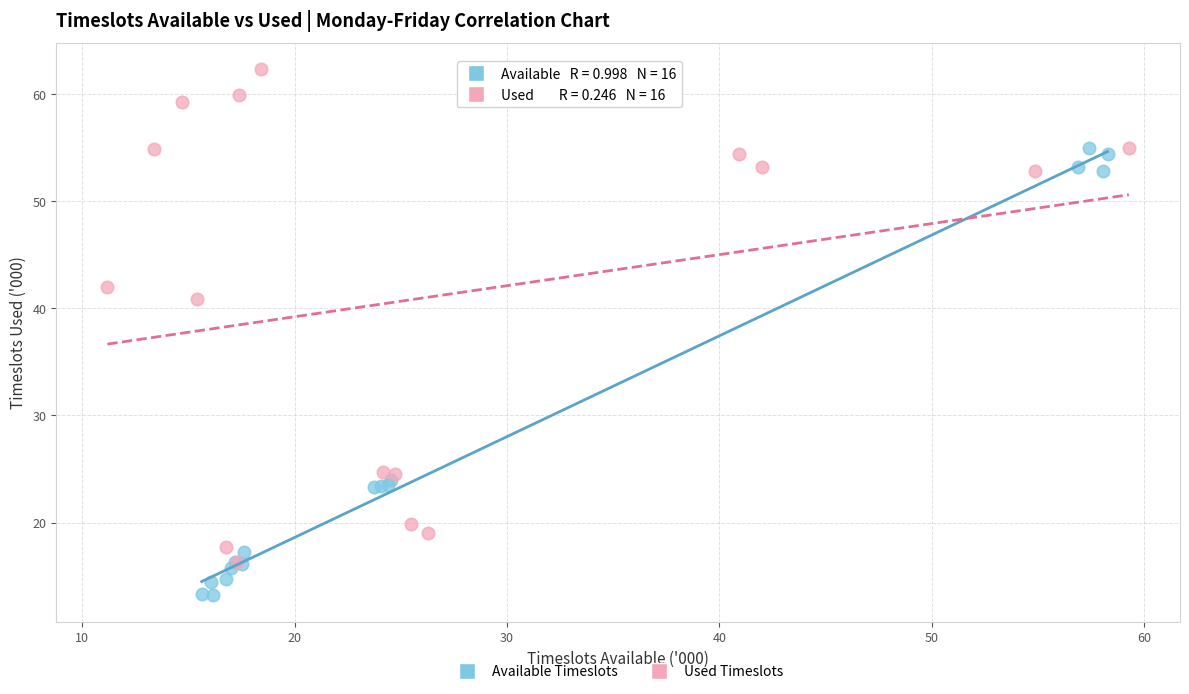

Which series reaches the maximum Y coordinate?

Used Timeslots